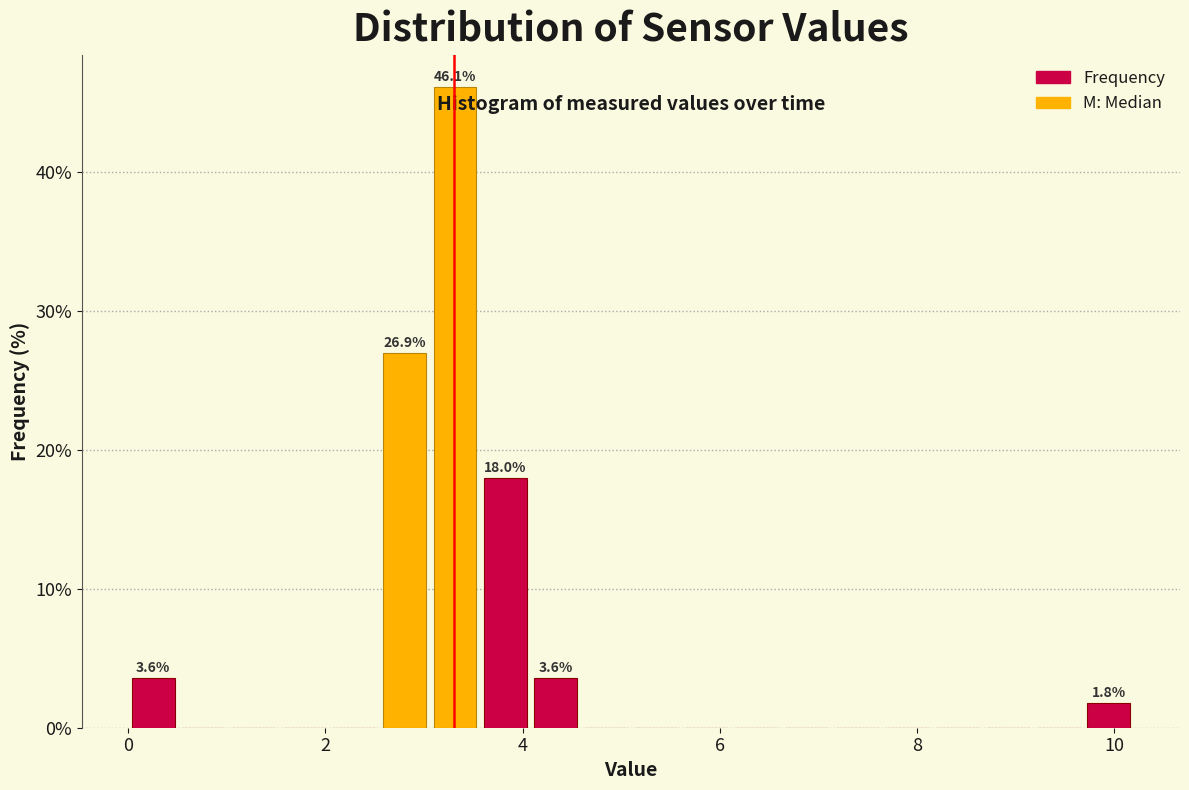

Around what value on the x-axis is the tallest bar? Give the approximate position of its centre, as read against the axis.

3.4